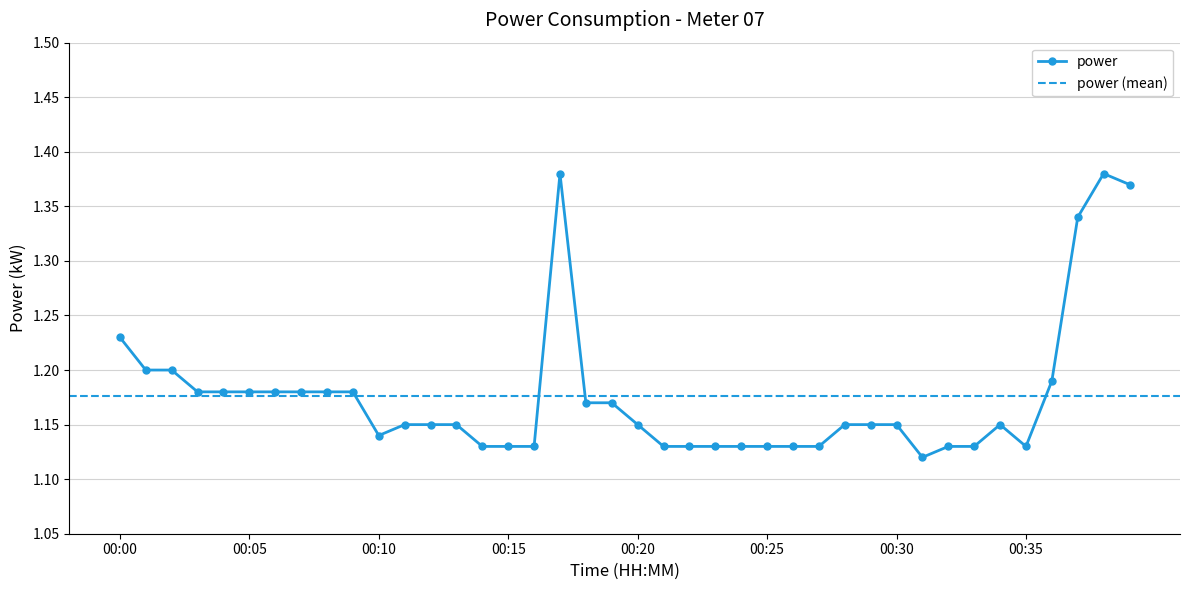

The value at 00:34 is 1.1. True or false?

True